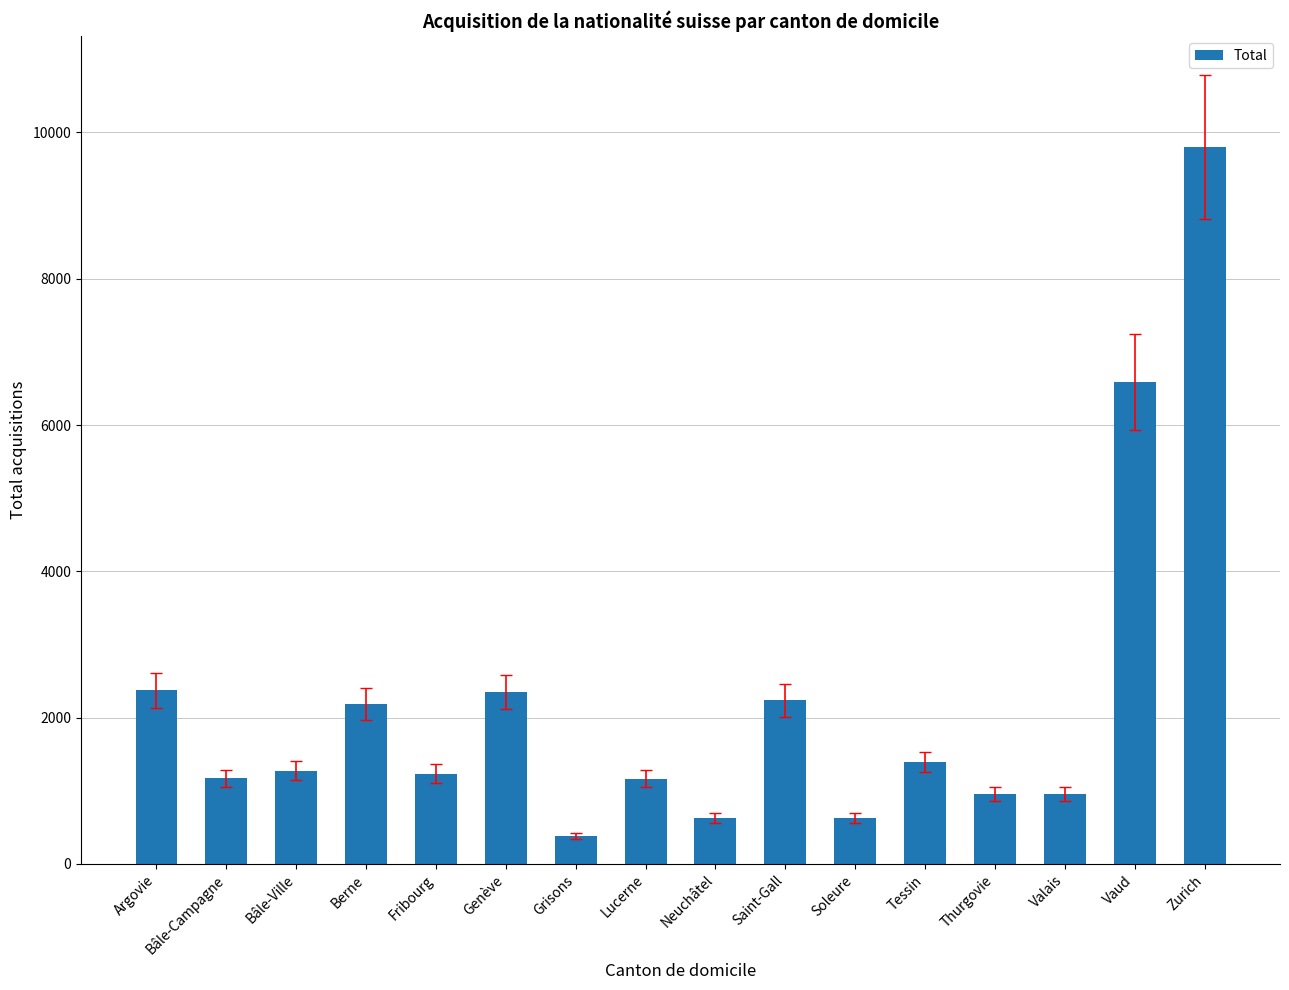

The chart shows a value of 2347 at Genève. True or false?

True